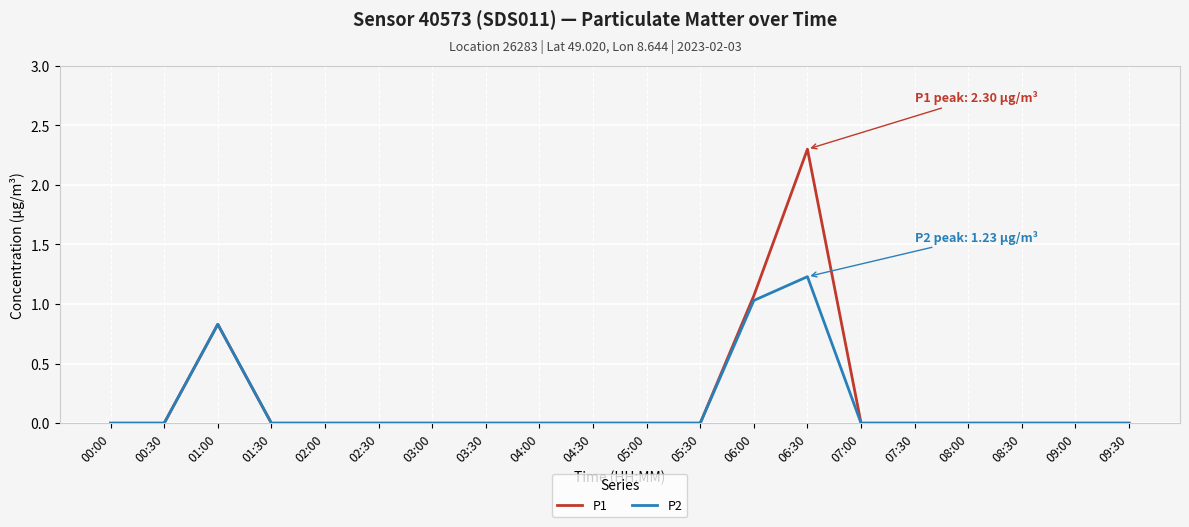

Which category has the highest value across all series?

06:30